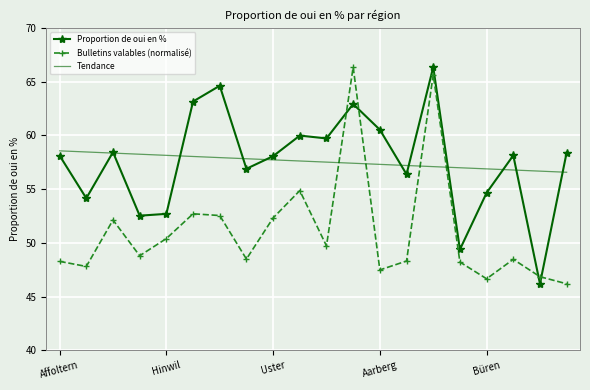

How many interior local peaks does the Proportion de oui en % series have?

6